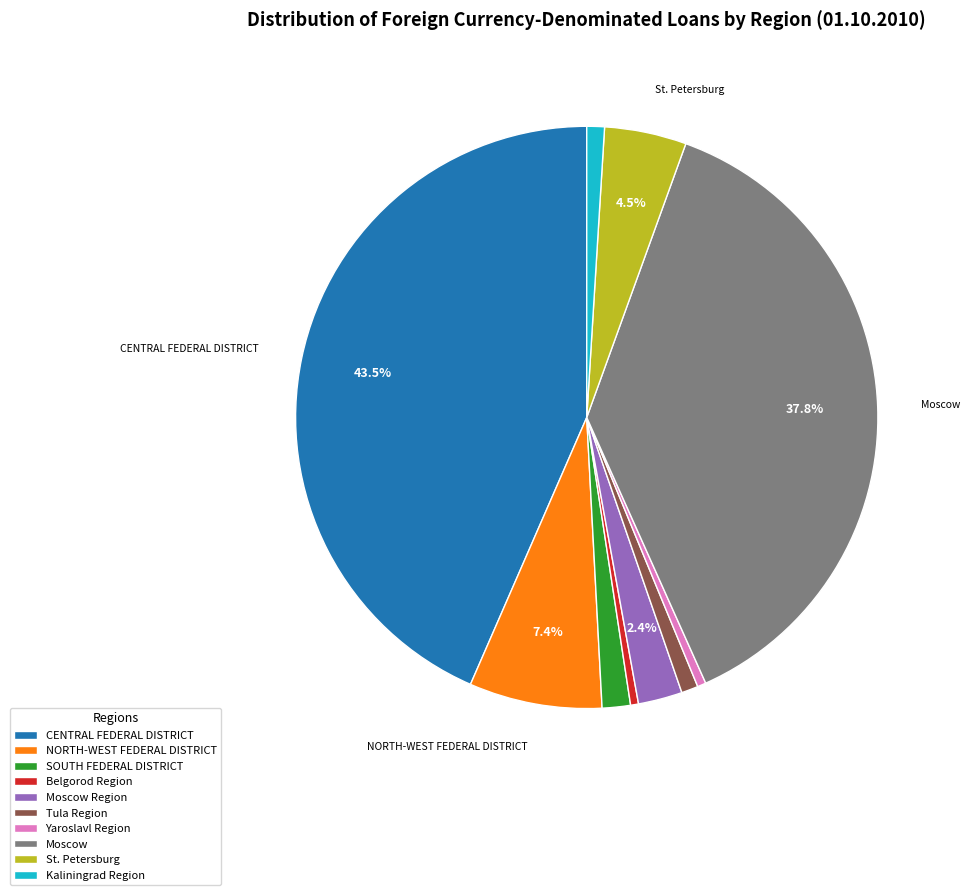

Does St. Petersburg represent more than half of the total?

No